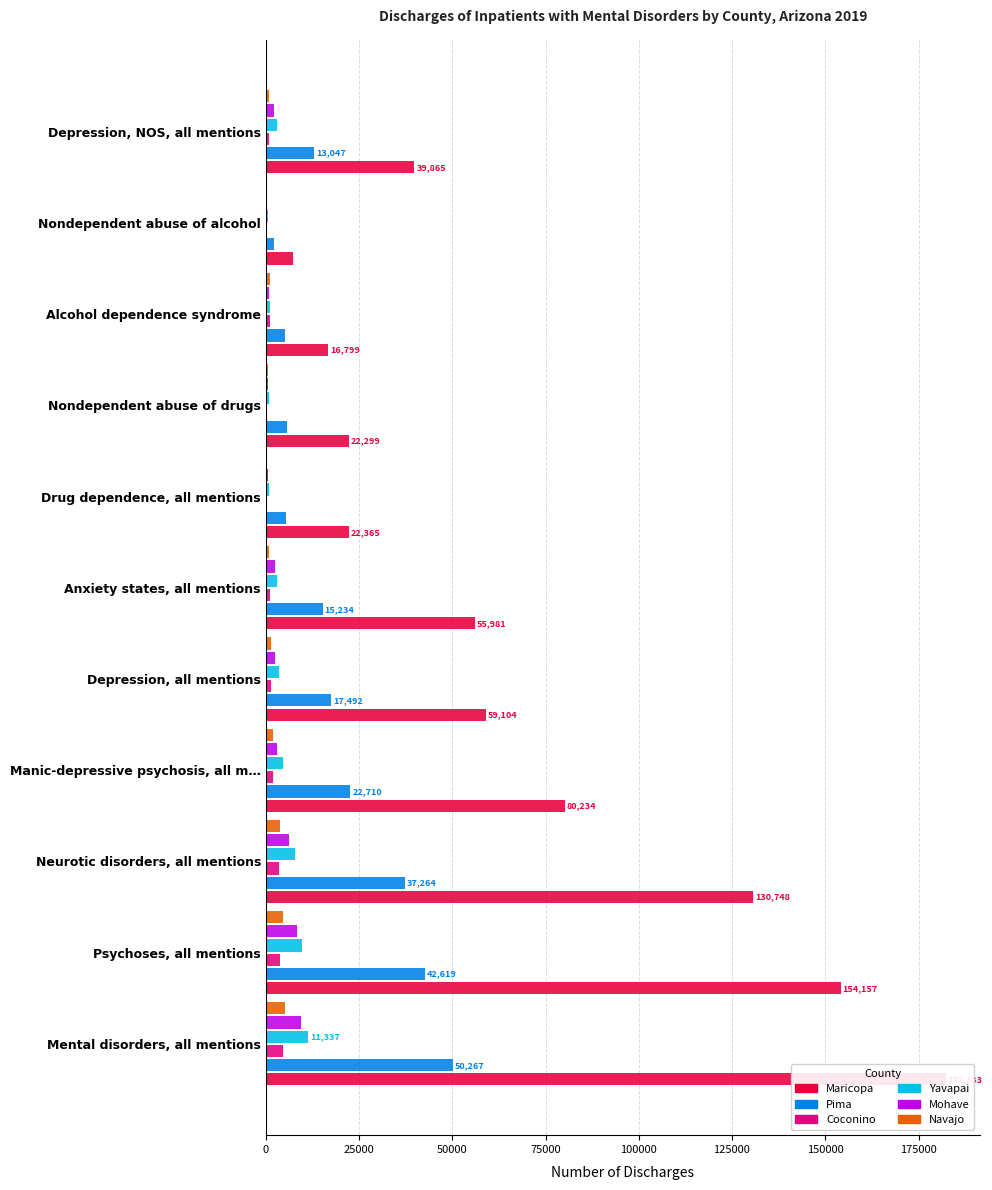

Count the number of data series in this chart.

6